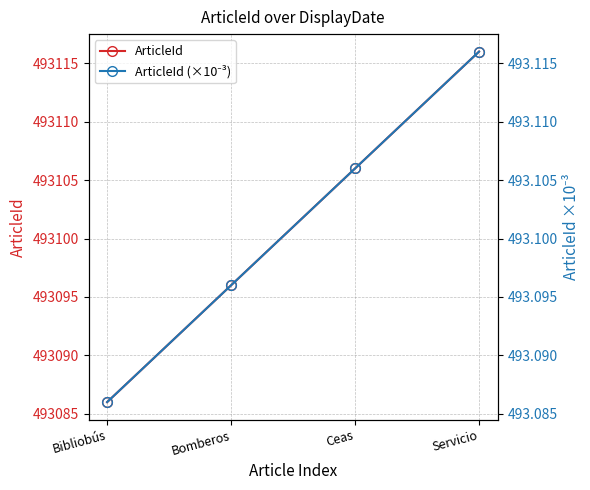

What is the highest value of the ArticleId (×10⁻³) series?

493.1